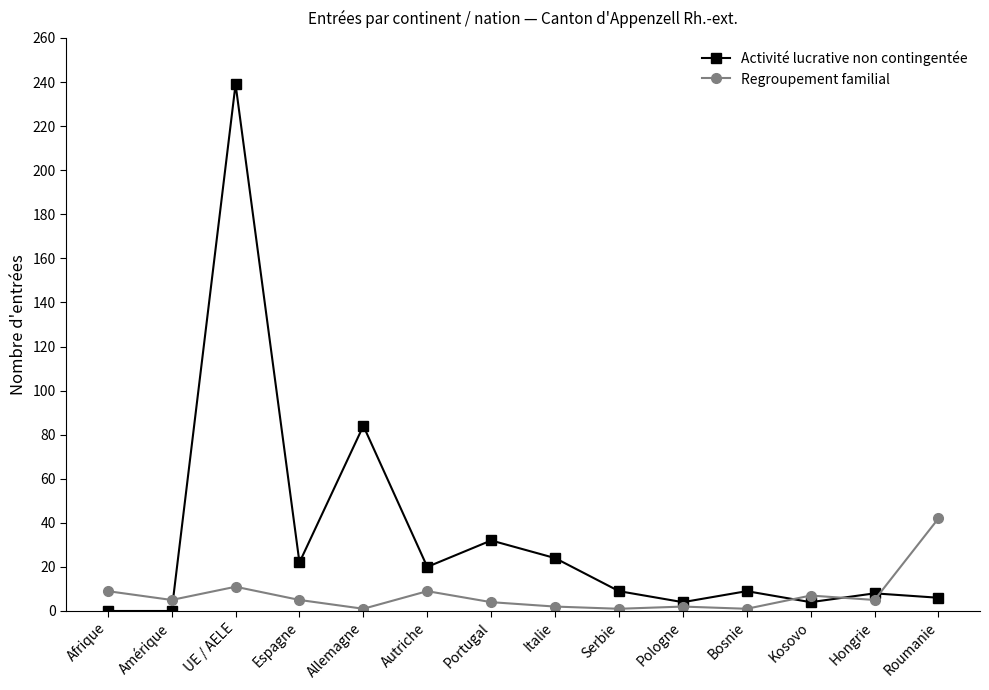

List the series in order of their peak value, lowest first.

Regroupement familial, Activité lucrative non contingentée